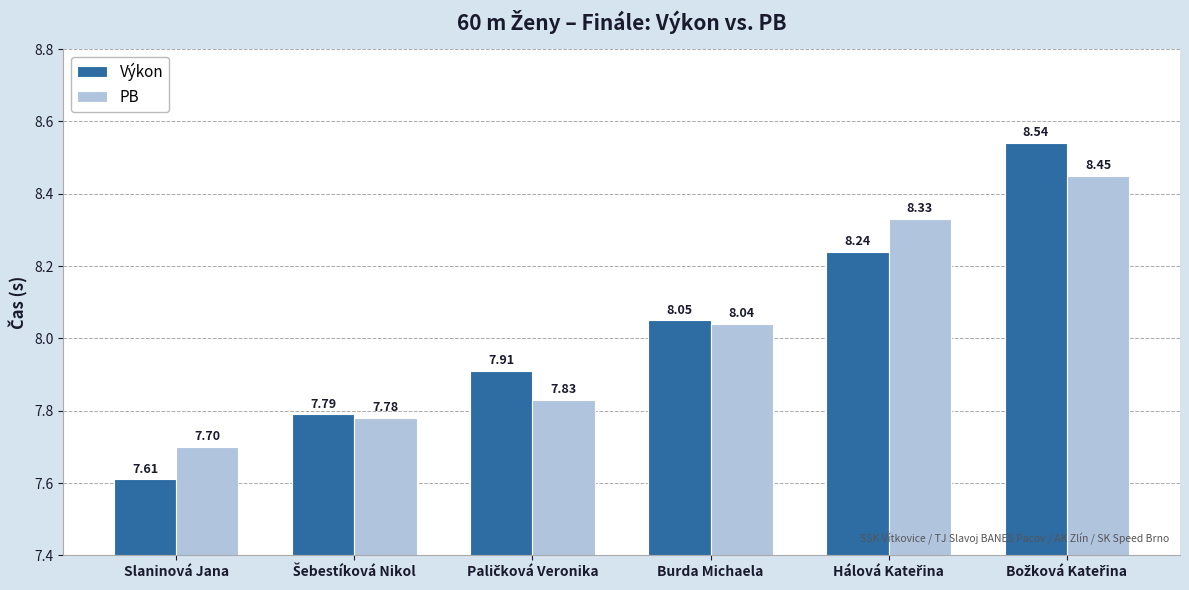

How many values in the Výkon series exceed 8?

3